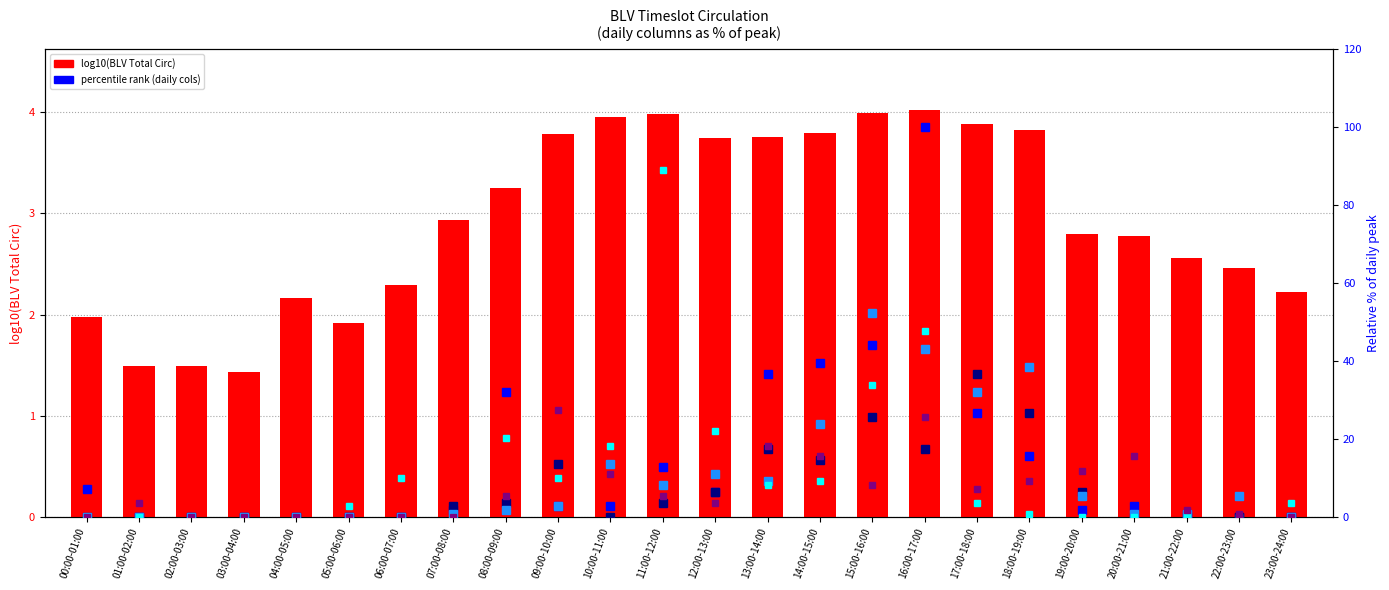

Which has a higher value, 17:00-18:00 or 07:00-08:00?

17:00-18:00